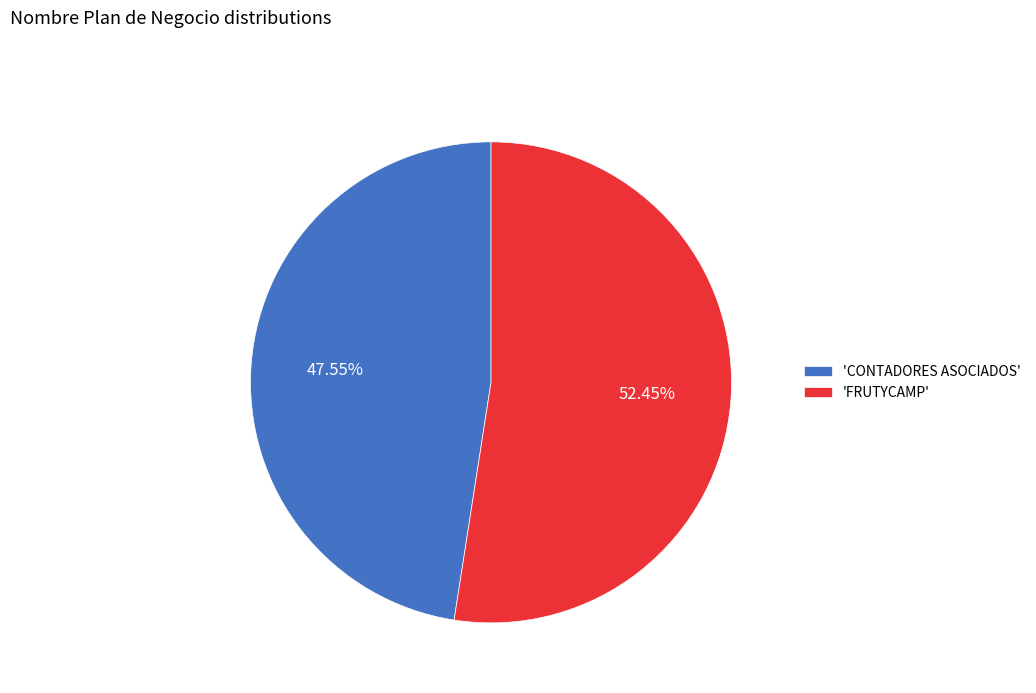

Do 'FRUTYCAMP' and 'CONTADORES ASOCIADOS' together represent more than half of the pie?

Yes